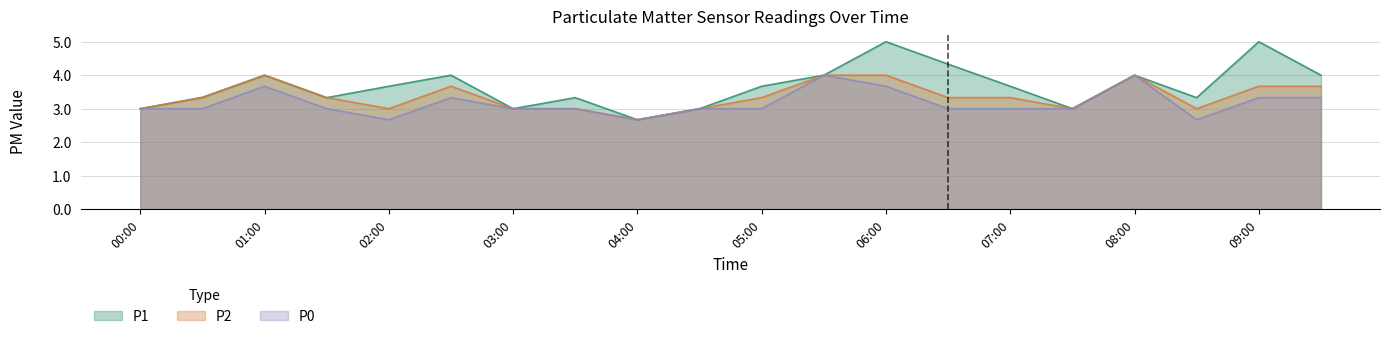

What is the label of the 8th point from the right?

06:00